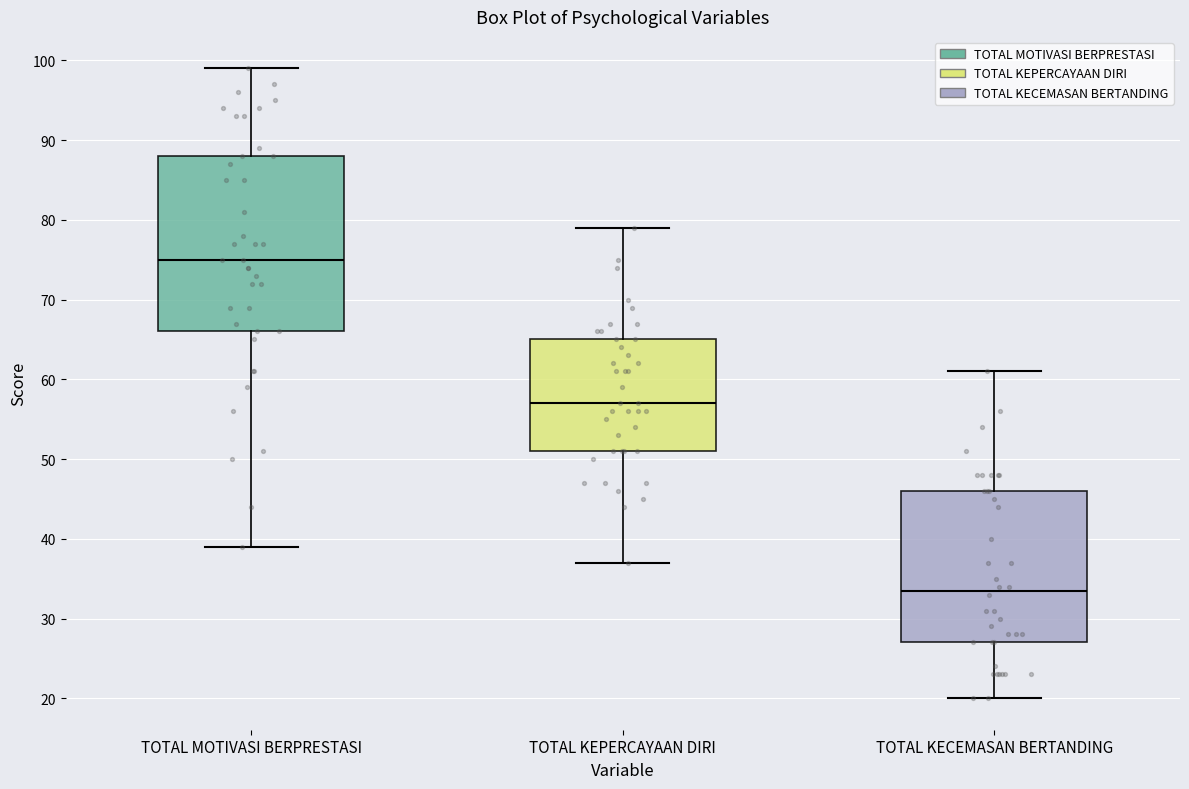

Where is the lower edge of the box for TOTAL KEPERCAYAAN DIRI on the y-axis? The values are not printed on the chart, so give them approximately, as read against the axis.

51